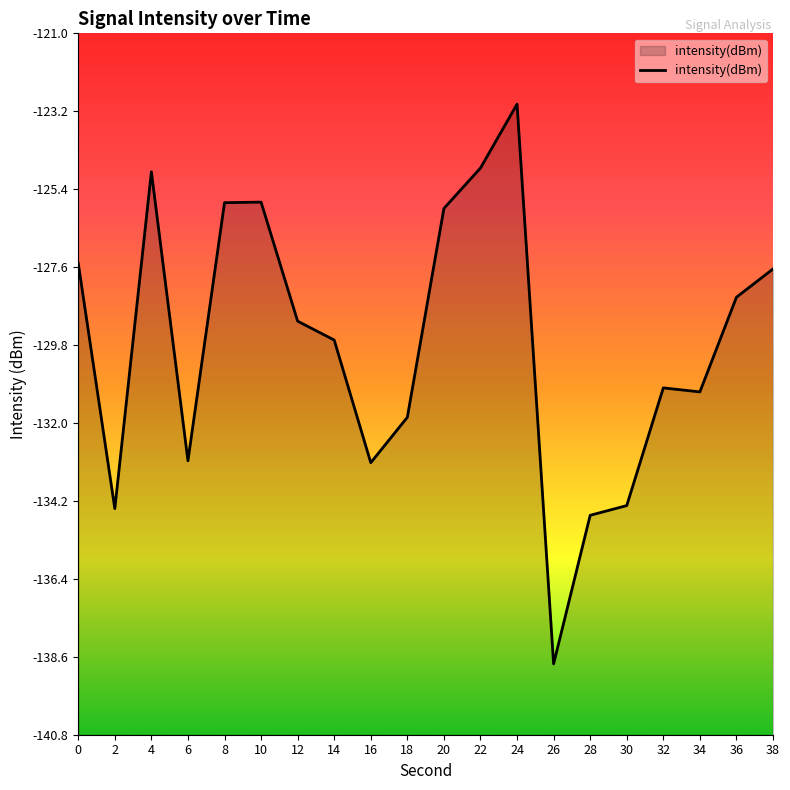

How many data points are above -129?

9